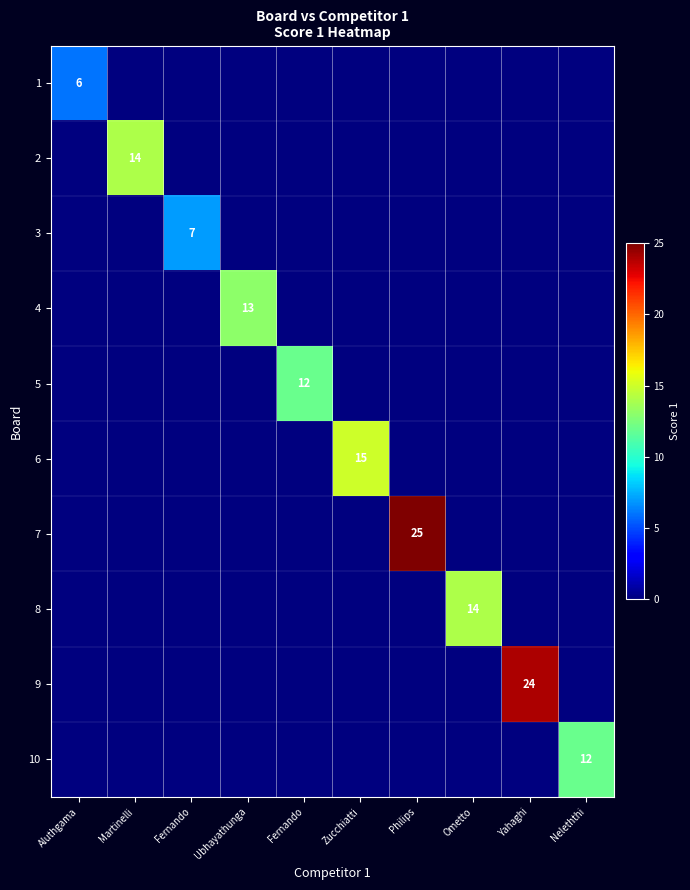

How many data points in 7 are above 0?

1